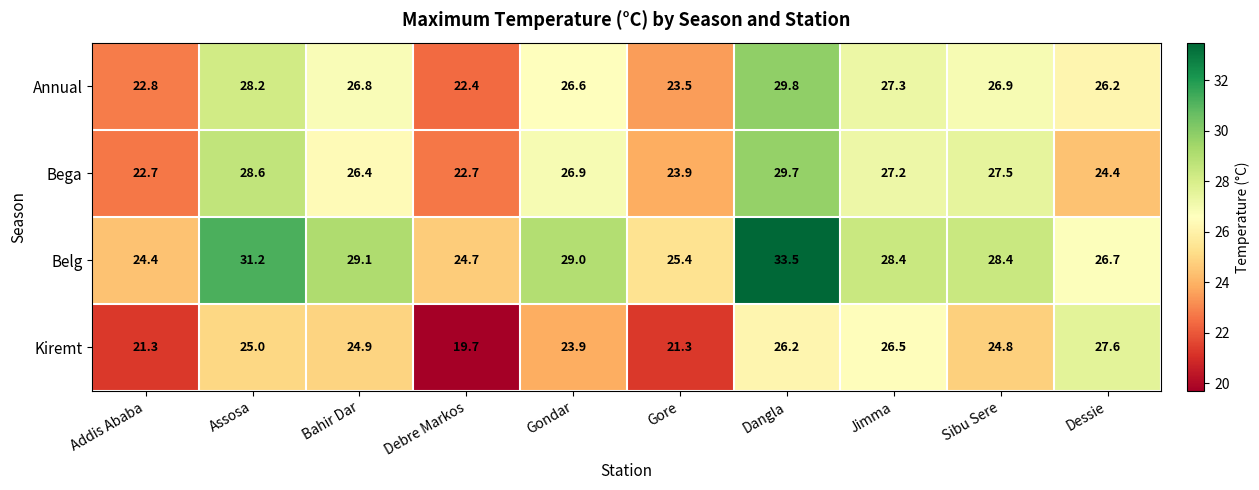

Which label corresponds to the smallest value in the chart?

Debre Markos